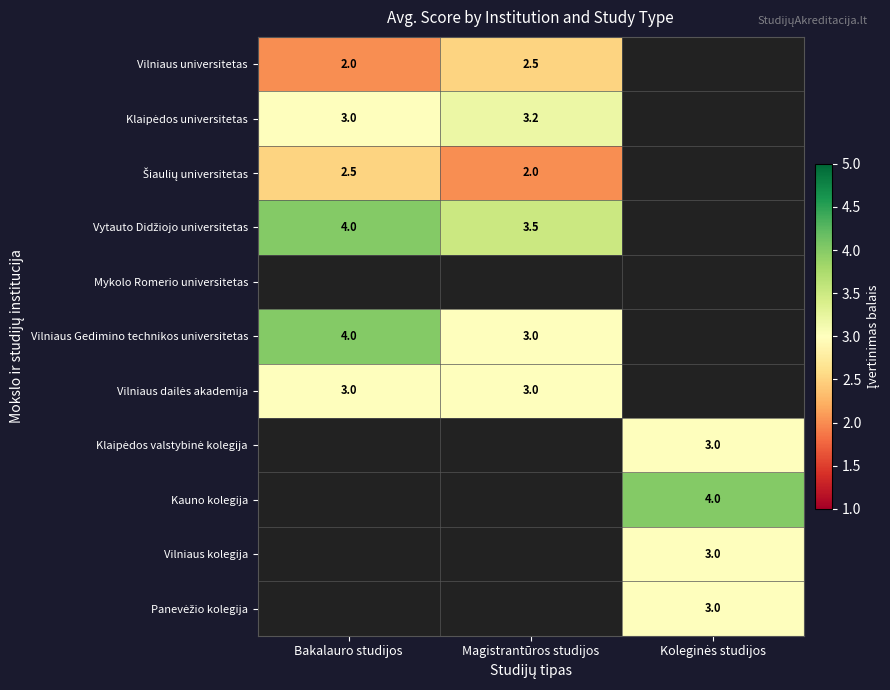

Is the value of Vilniaus Gedimino technikos universitetas at Magistrantūros studijos greater than the value of Vilniaus universitetas at Magistrantūros studijos?

Yes